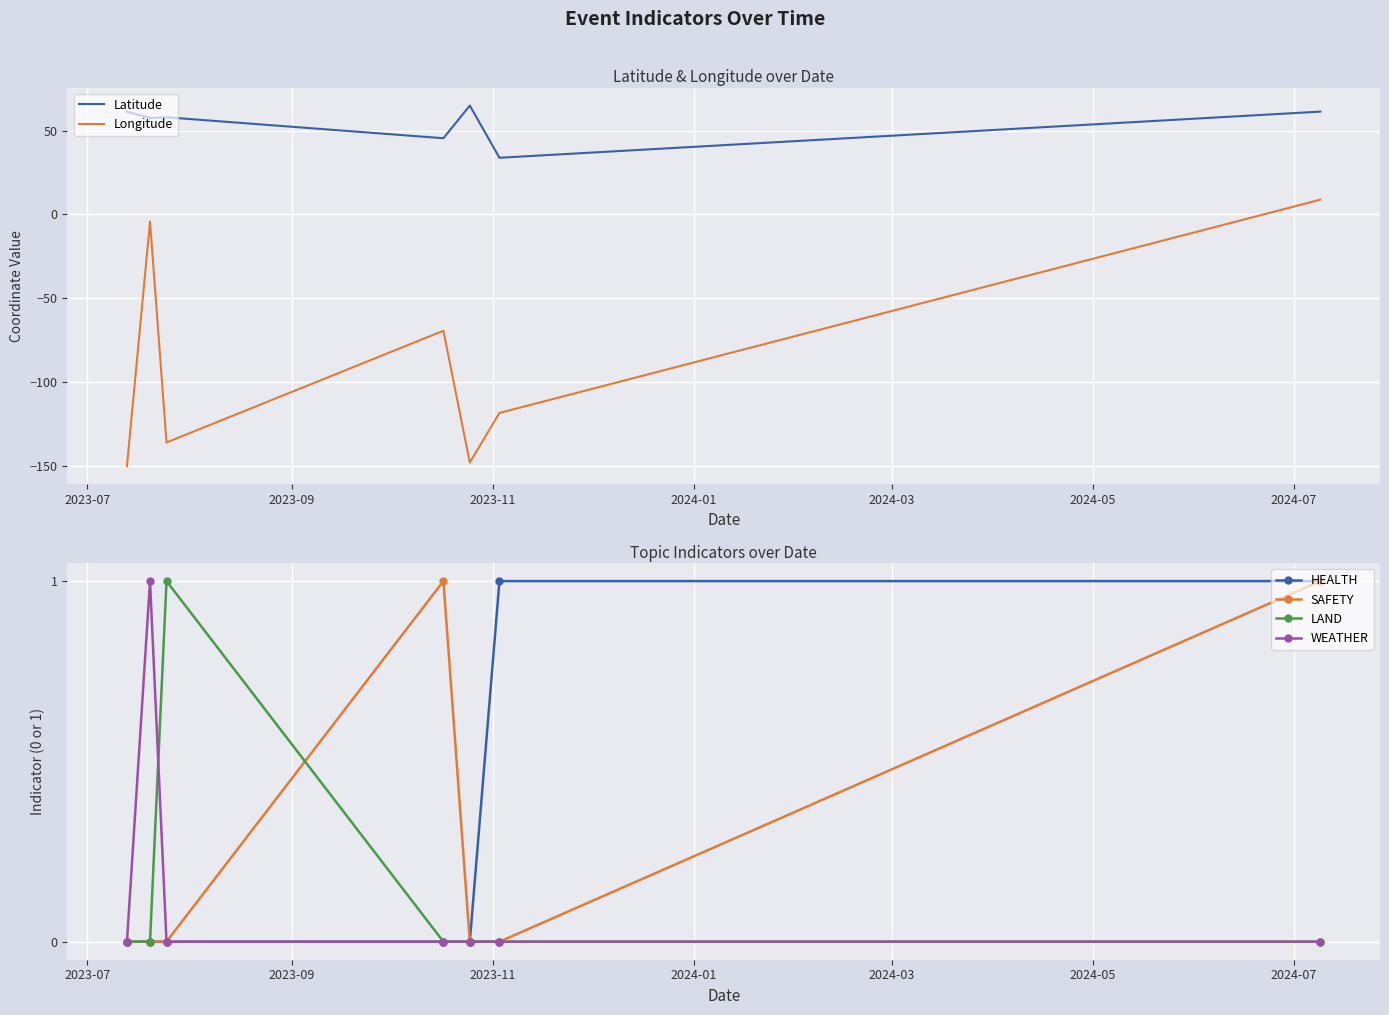

True or false: Longitude and Latitude cross at least once.

False